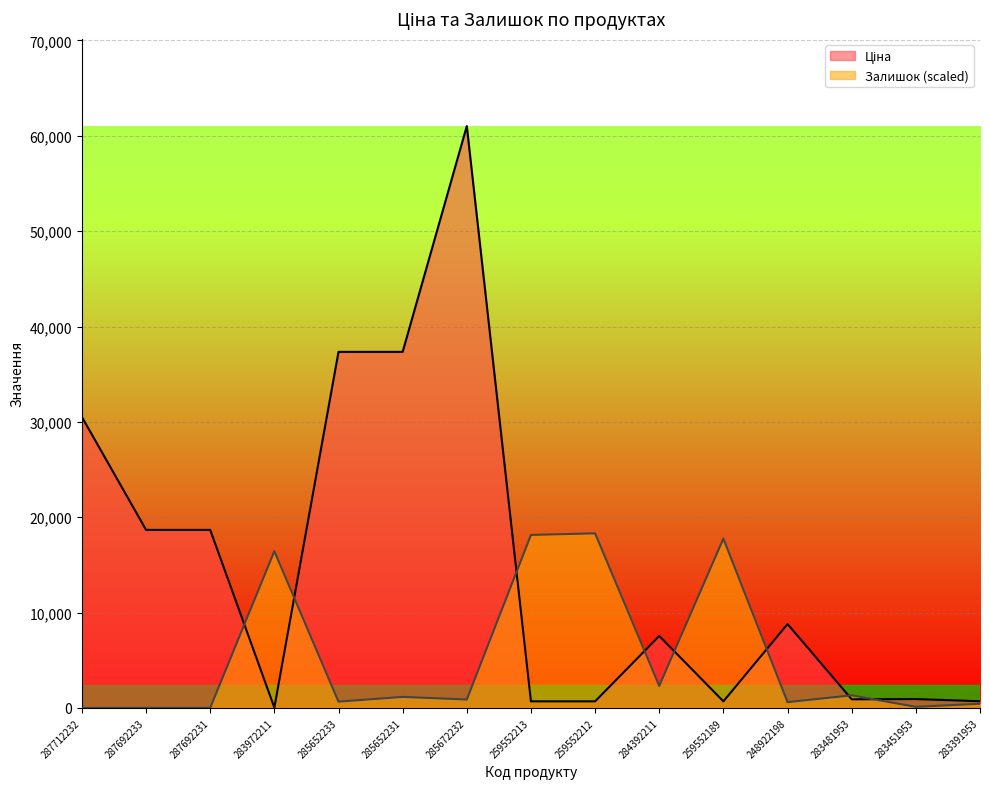

How many values in the Залишок series exceed 879?

8